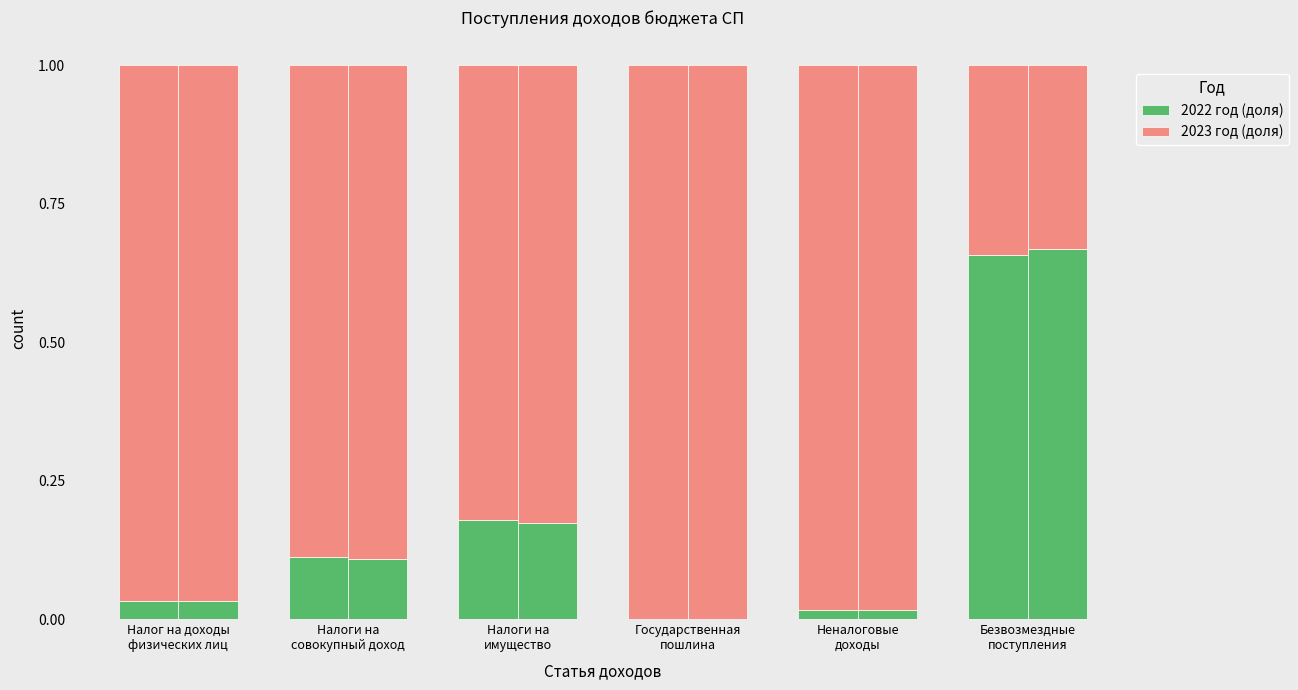

Which series has the widest spread of values?

2022 год (доля)